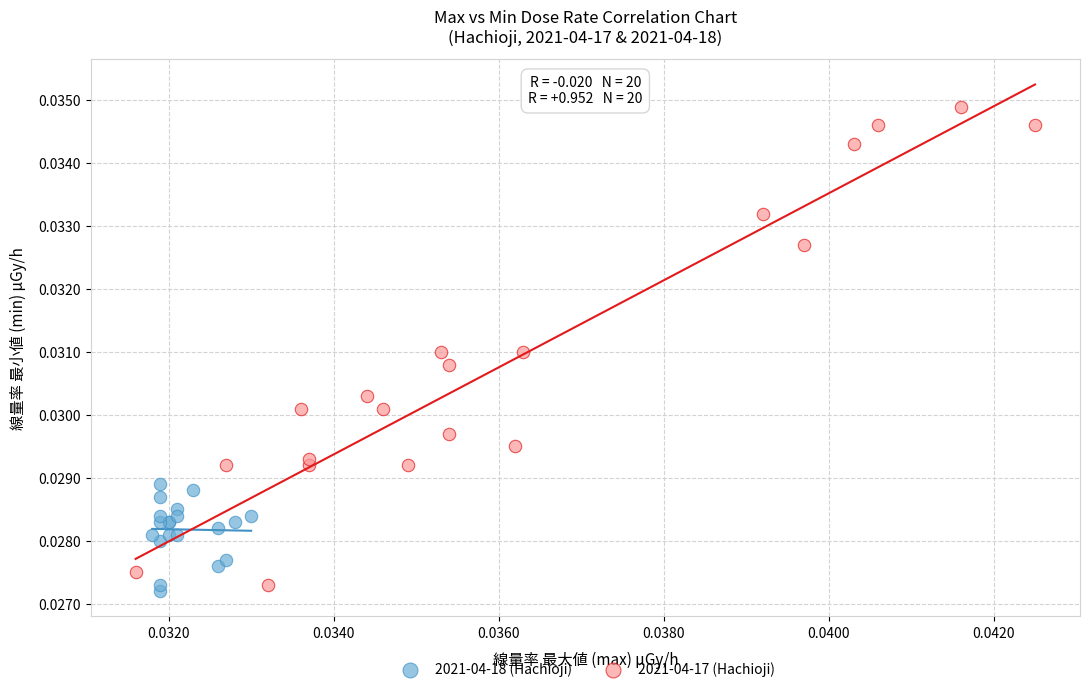

Which series reaches the maximum Y coordinate?

2021-04-17 (Hachioji)